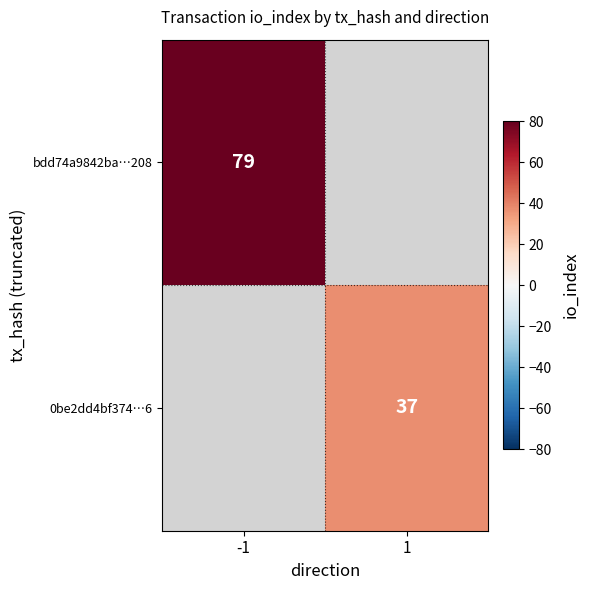

Is it true that bdd74a9842ba…208 equals 132.7 at -1?

False